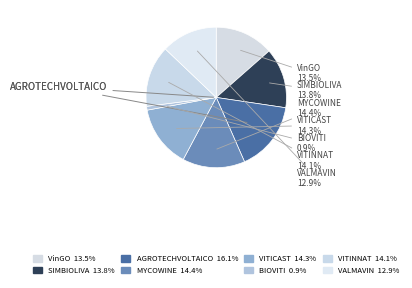

How many segments does this pie chart have?

8